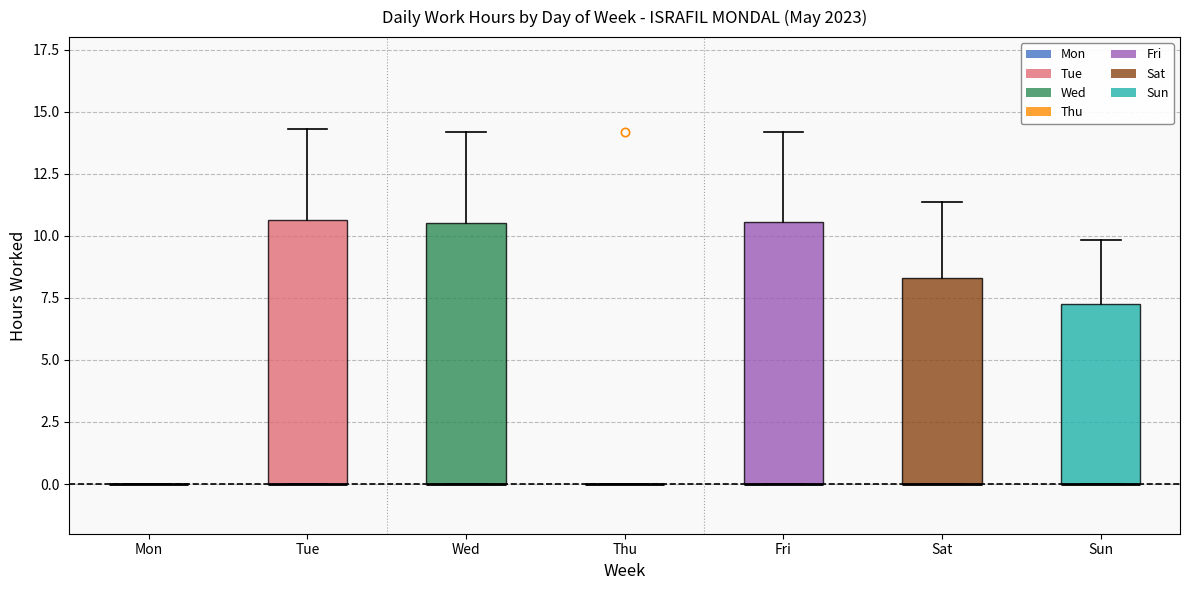

Reading left to right, transcribe this box plot: for each box, give where its median line is, the range the box spans, and where its two whiskers end, as read against the y-axis. The values are not printed on the chart, so give them approximately, as read against the axis.

Mon: box collapsed to a line at 0.0, whiskers 0.0 to 0.0
Tue: median 0.0 (drawn on the box's lower edge), box 0.0 to 10.5, whiskers 0.0 to 14.5
Wed: median 0.0 (drawn on the box's lower edge), box 0.0 to 10.5, whiskers 0.0 to 14.0
Thu: box collapsed to a line at 0.0, whiskers 0.0 to 0.0
Fri: median 0.0 (drawn on the box's lower edge), box 0.0 to 10.5, whiskers 0.0 to 14.0
Sat: median 0.0 (drawn on the box's lower edge), box 0.0 to 8.5, whiskers 0.0 to 11.5
Sun: median 0.0 (drawn on the box's lower edge), box 0.0 to 7.5, whiskers 0.0 to 10.0